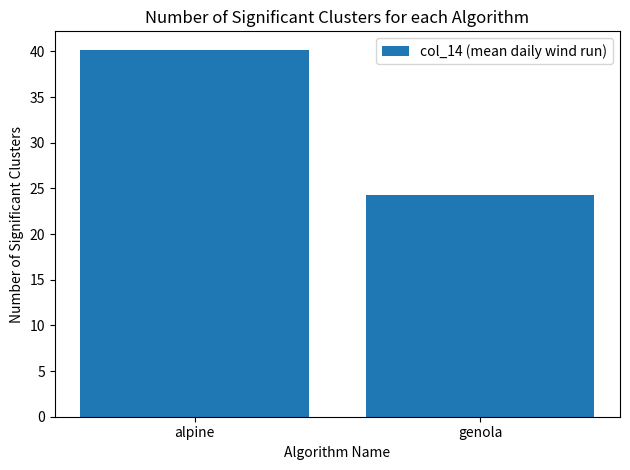

Read the value at alpine.

40.2